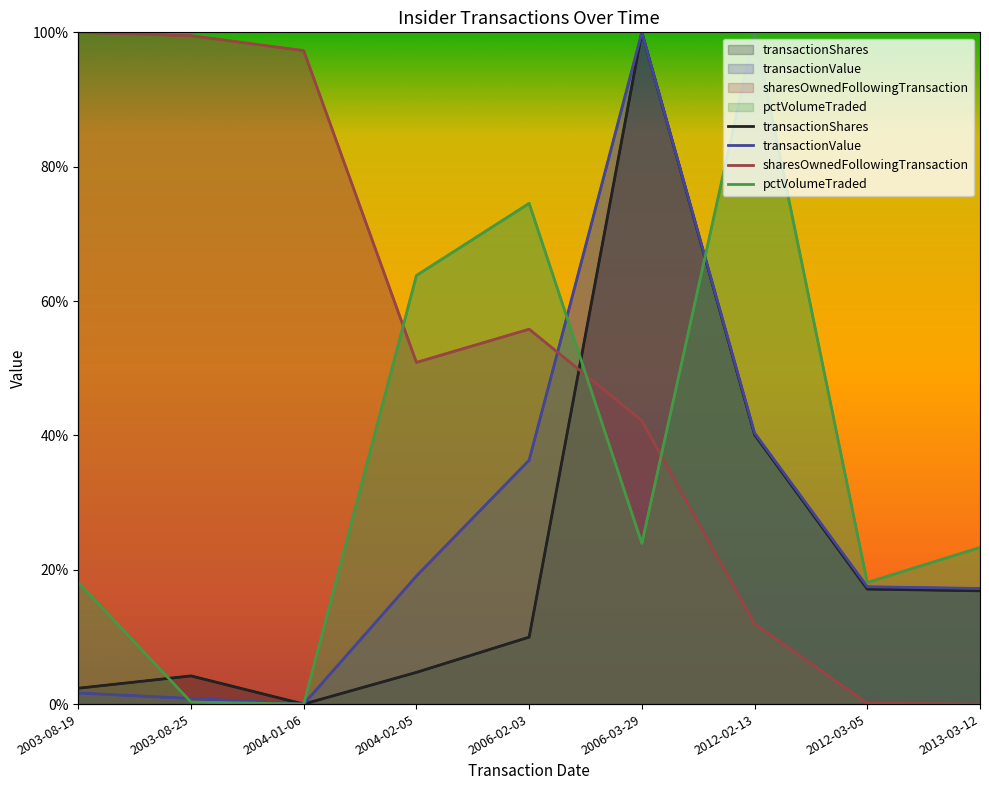

Between 2003-08-19 and 2013-03-12, which is larger?

2013-03-12